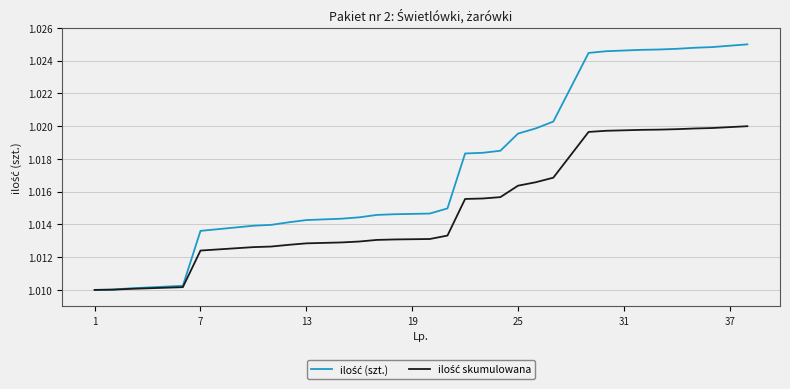

True or false: ilość (szt.) and ilość skumulowana cross at least once.

False